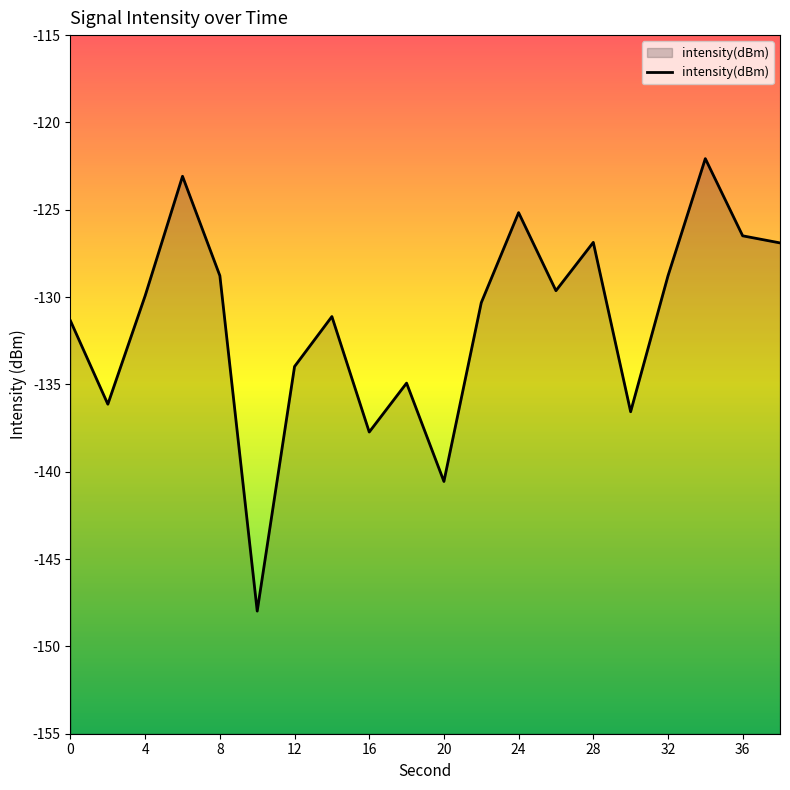

What is the smallest value displayed?

-148.0